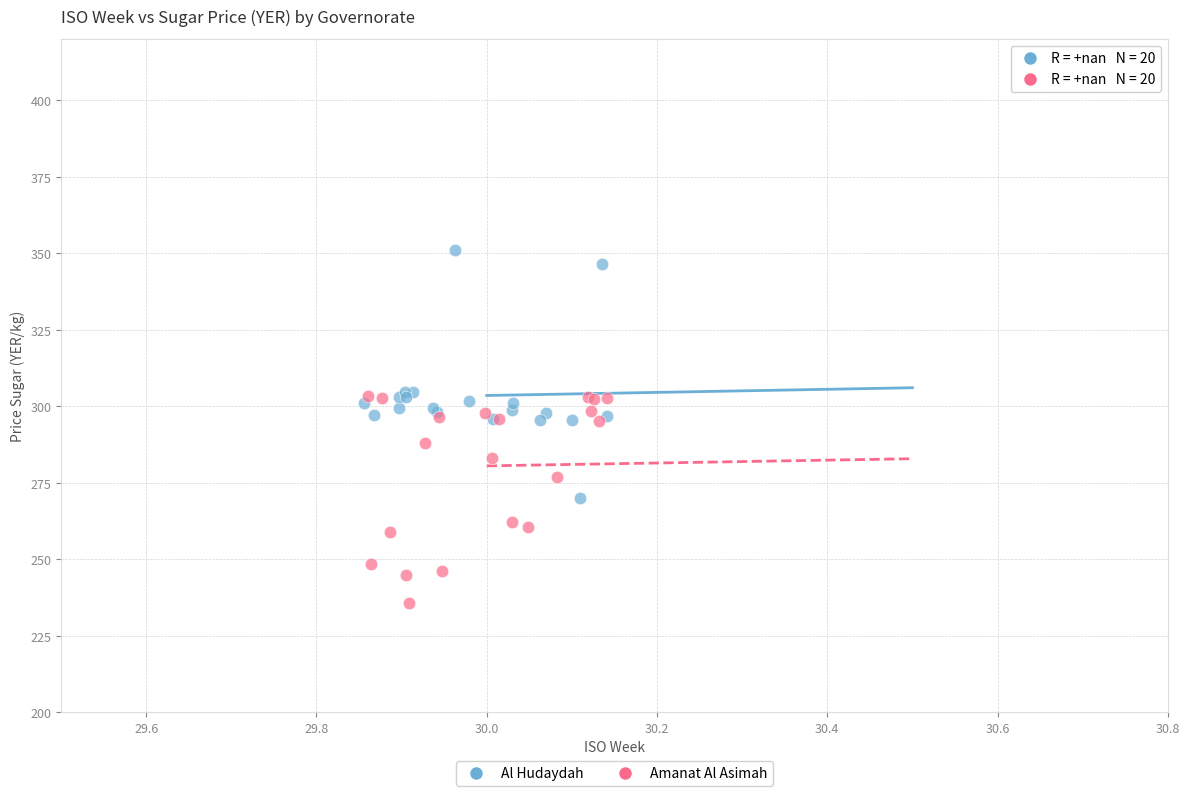

Which series contains the lowest Y value?

Amanat Al Asimah